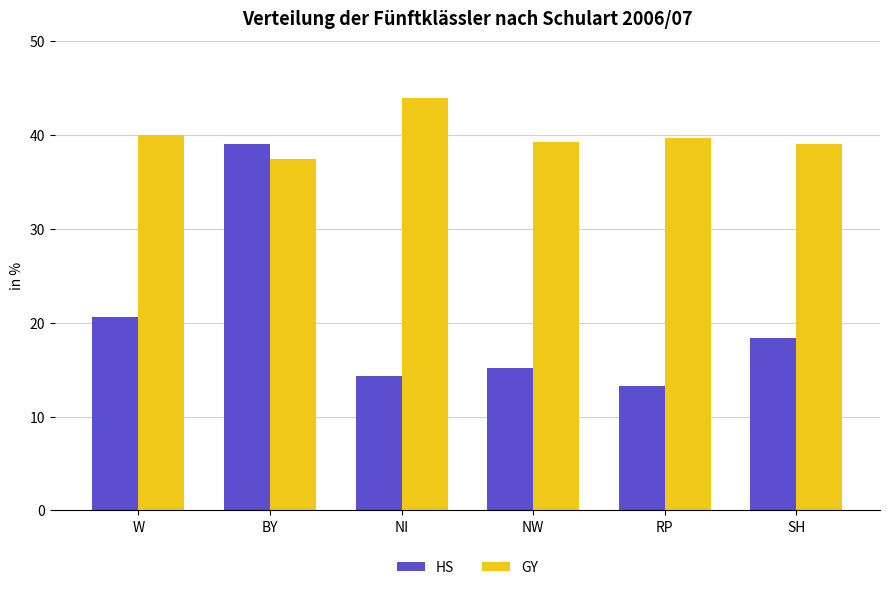

What position from the left is BY?

2